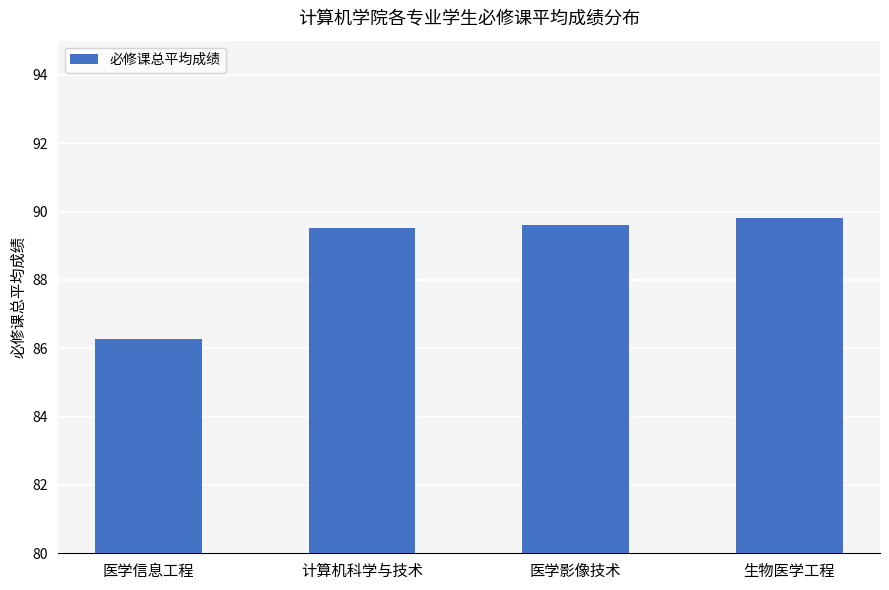

What is the maximum value shown in the chart?

89.8